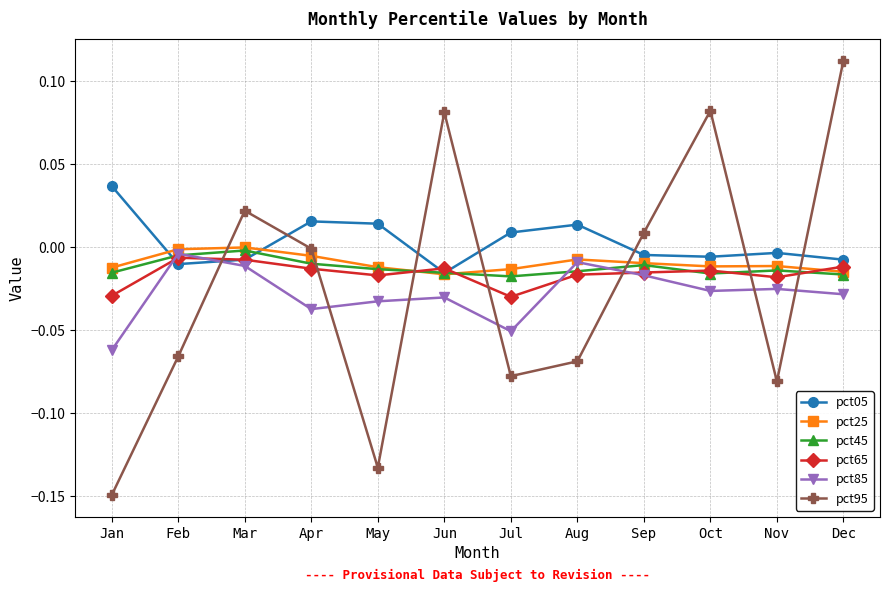

The pct65 series shows -0.0 at Oct. True or false?

True